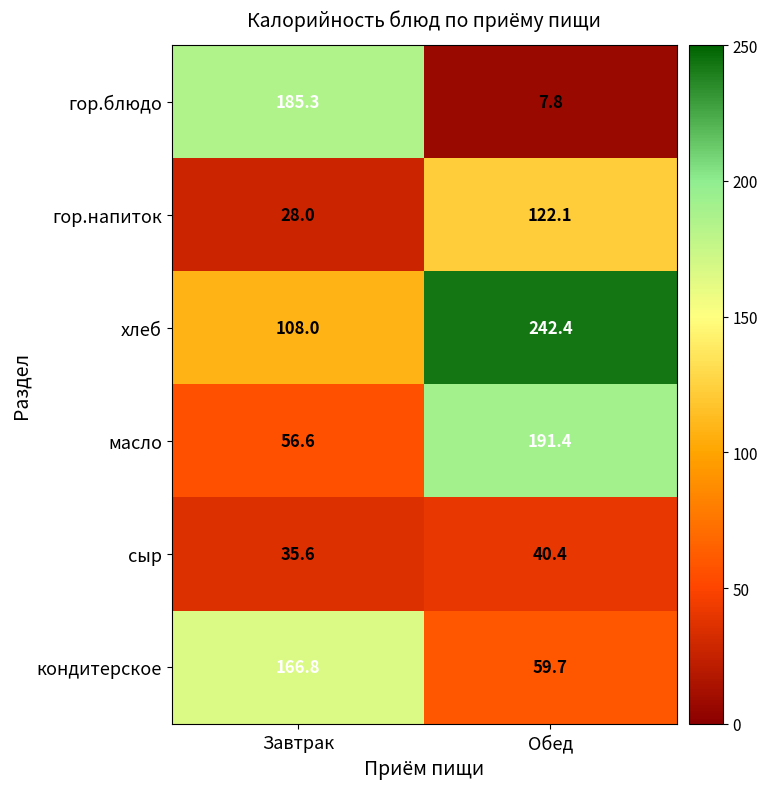

Rank the series by their maximum value, from highest to lowest.

хлеб, масло, гор.блюдо, кондитерское, гор.напиток, сыр